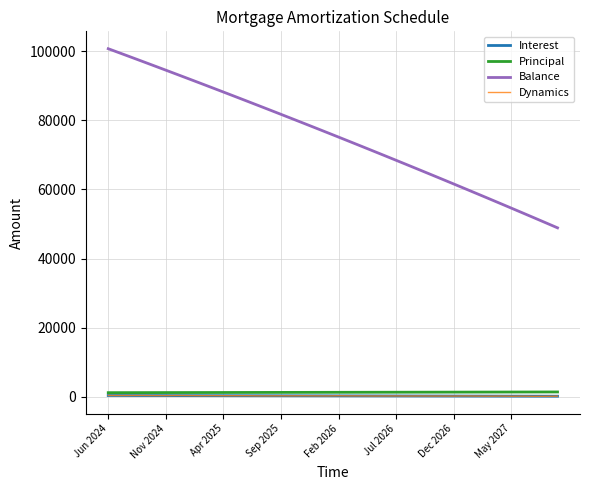

True or false: Balance and Principal intersect in this chart.

False